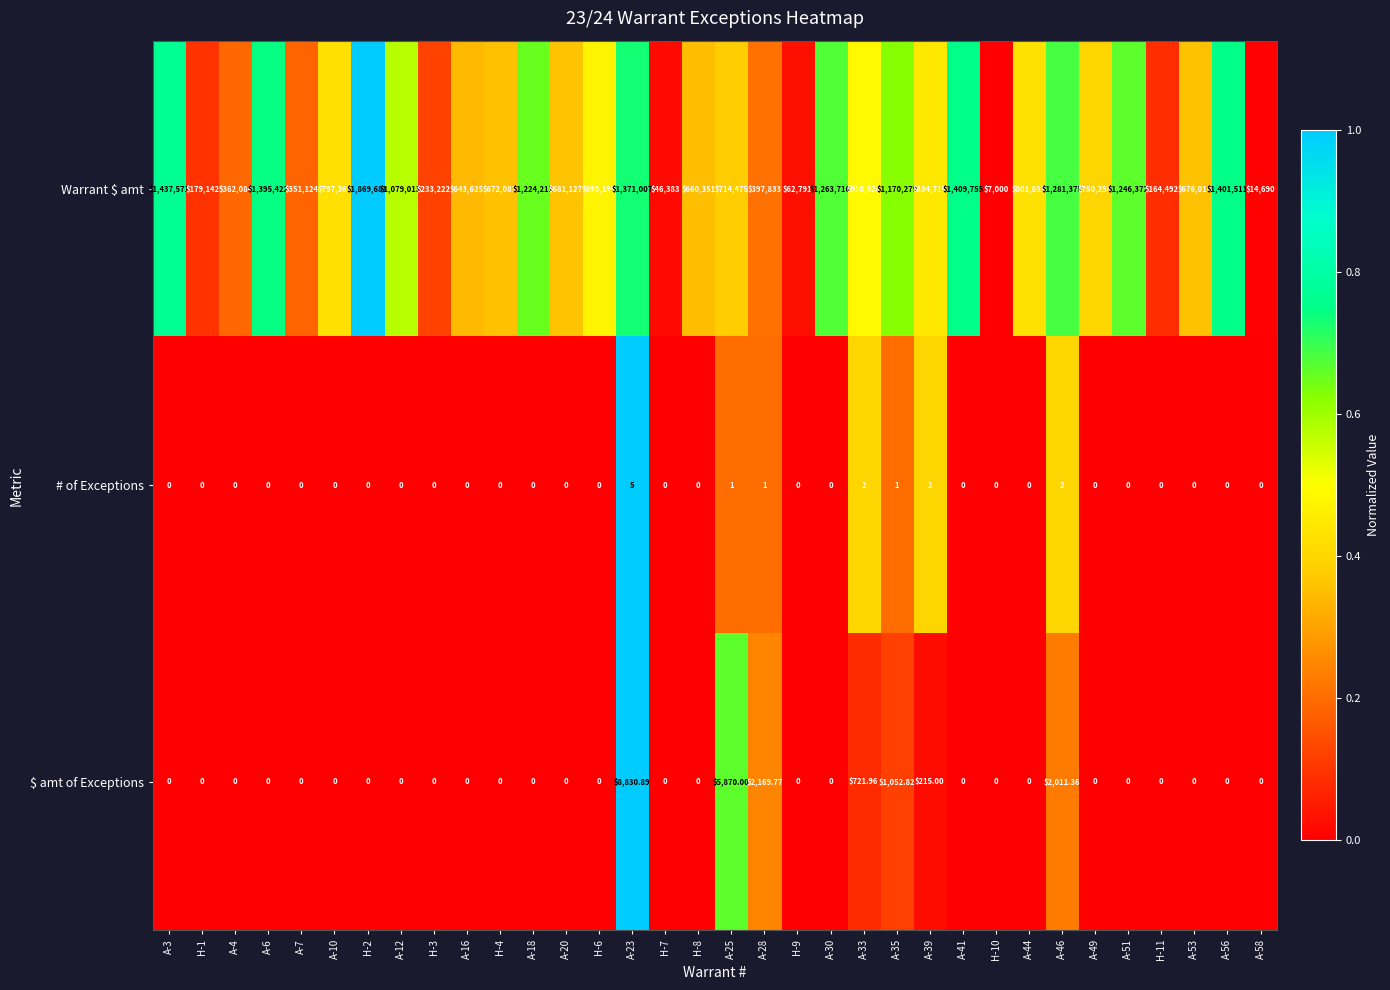

How many data points does each series have?

34